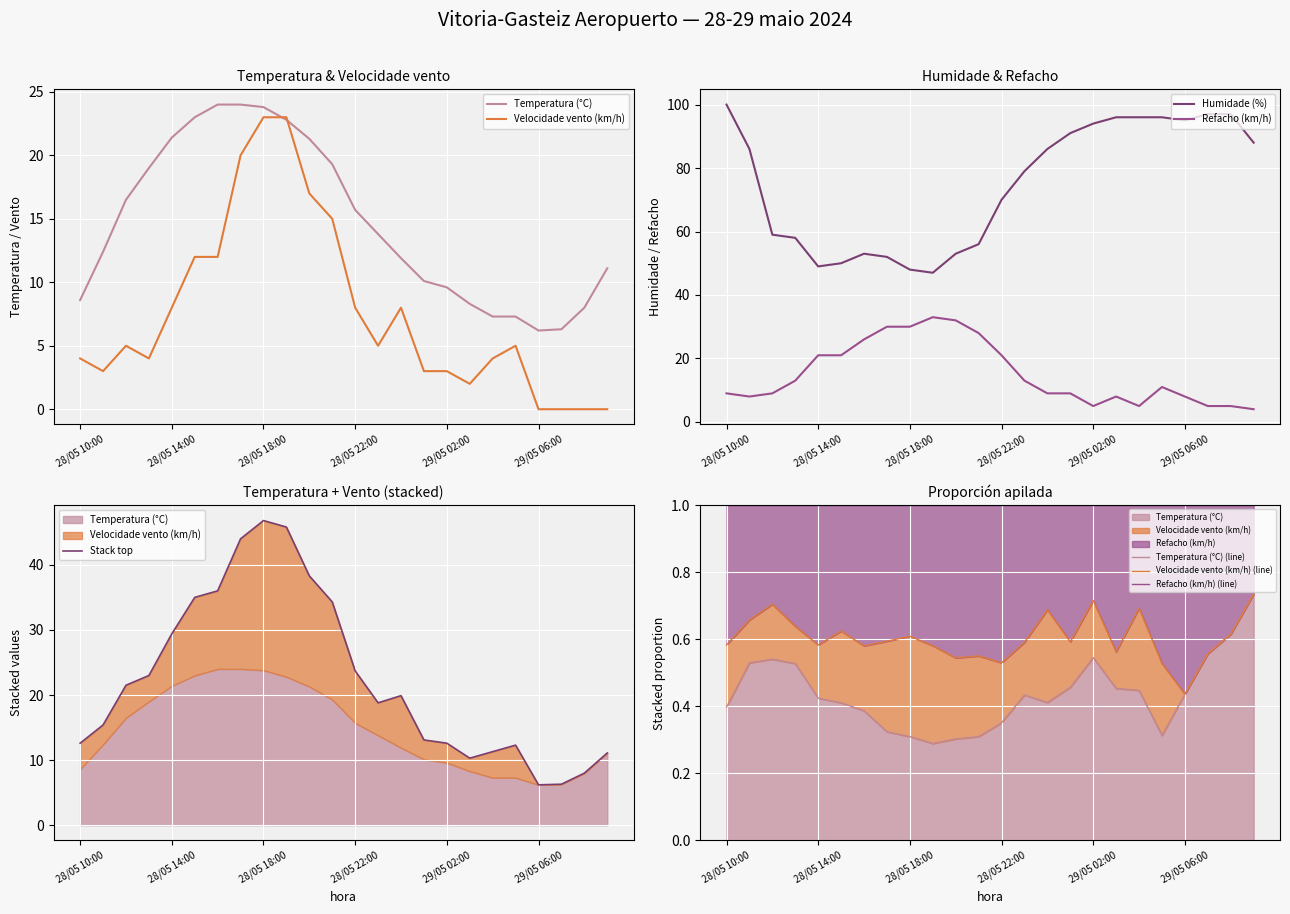

Reading left to right, what are all the values shown in this chart?

Temperatura (°C): 28/05 10:00=8.6	28/05 11:00=12.4	28/05 12:00=16.5	28/05 13:00=19.0	28/05 14:00=21.4	28/05 15:00=23.0	28/05 16:00=24.0	28/05 17:00=24.0	28/05 18:00=23.8	28/05 19:00=22.8	28/05 20:00=21.3	28/05 21:00=19.3	28/05 22:00=15.7	28/05 23:00=13.8	29/05 00:00=11.9	29/05 01:00=10.1	29/05 02:00=9.6	29/05 03:00=8.3	29/05 04:00=7.3	29/05 05:00=7.3	29/05 06:00=6.2	29/05 07:00=6.3	29/05 08:00=8.0	29/05 09:00=11.1
Humidade (%): 28/05 10:00=100.0	28/05 11:00=86.0	28/05 12:00=59.0	28/05 13:00=58.0	28/05 14:00=49.0	28/05 15:00=50.0	28/05 16:00=53.0	28/05 17:00=52.0	28/05 18:00=48.0	28/05 19:00=47.0	28/05 20:00=53.0	28/05 21:00=56.0	28/05 22:00=70.0	28/05 23:00=79.0	29/05 00:00=86.0	29/05 01:00=91.0	29/05 02:00=94.0	29/05 03:00=96.0	29/05 04:00=96.0	29/05 05:00=96.0	29/05 06:00=95.0	29/05 07:00=97.0	29/05 08:00=97.0	29/05 09:00=88.0
Velocidade vento (km/h): 28/05 10:00=4.0	28/05 11:00=3.0	28/05 12:00=5.0	28/05 13:00=4.0	28/05 14:00=8.0	28/05 15:00=12.0	28/05 16:00=12.0	28/05 17:00=20.0	28/05 18:00=23.0	28/05 19:00=23.0	28/05 20:00=17.0	28/05 21:00=15.0	28/05 22:00=8.0	28/05 23:00=5.0	29/05 00:00=8.0	29/05 01:00=3.0	29/05 02:00=3.0	29/05 03:00=2.0	29/05 04:00=4.0	29/05 05:00=5.0	29/05 06:00=0.0	29/05 07:00=0.0	29/05 08:00=0.0	29/05 09:00=0.0
Refacho (km/h): 28/05 10:00=9.0	28/05 11:00=8.0	28/05 12:00=9.0	28/05 13:00=13.0	28/05 14:00=21.0	28/05 15:00=21.0	28/05 16:00=26.0	28/05 17:00=30.0	28/05 18:00=30.0	28/05 19:00=33.0	28/05 20:00=32.0	28/05 21:00=28.0	28/05 22:00=21.0	28/05 23:00=13.0	29/05 00:00=9.0	29/05 01:00=9.0	29/05 02:00=5.0	29/05 03:00=8.0	29/05 04:00=5.0	29/05 05:00=11.0	29/05 06:00=8.0	29/05 07:00=5.0	29/05 08:00=5.0	29/05 09:00=4.0